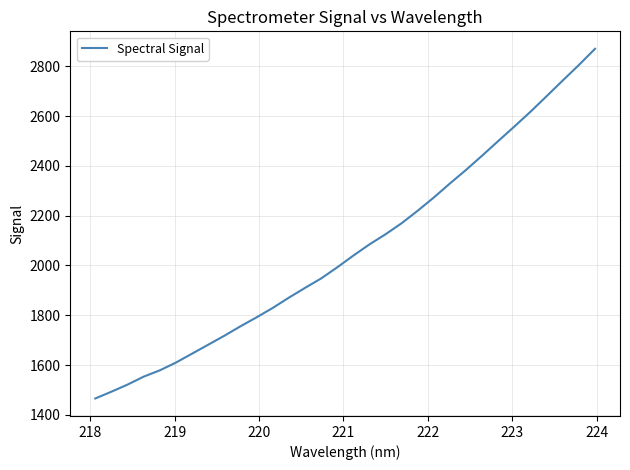

What is the difference between the second highest and second lowest values?

1313.1